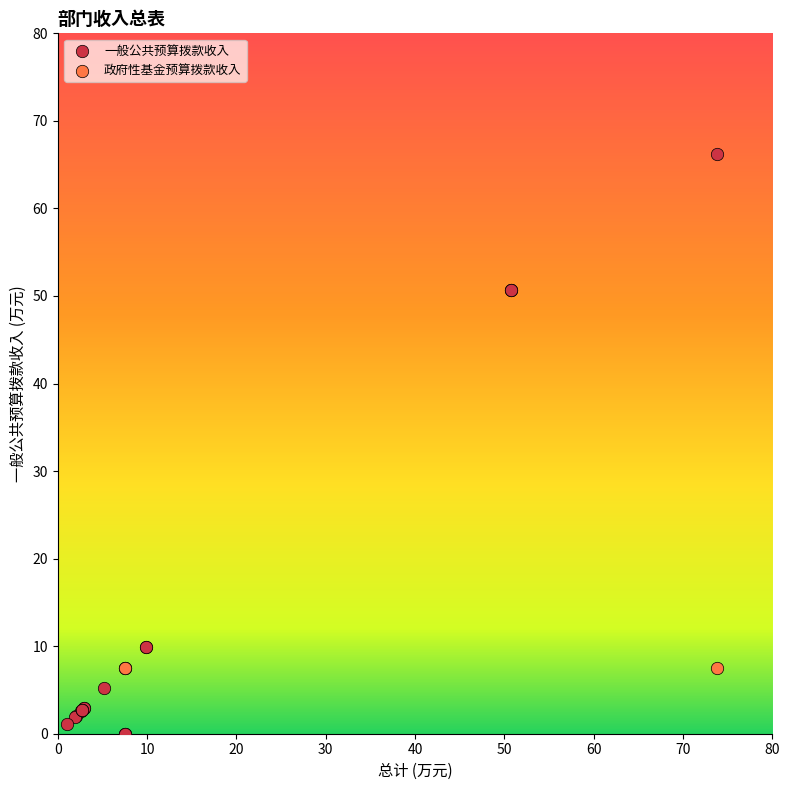

Which series reaches the maximum Y coordinate?

一般公共预算拨款收入